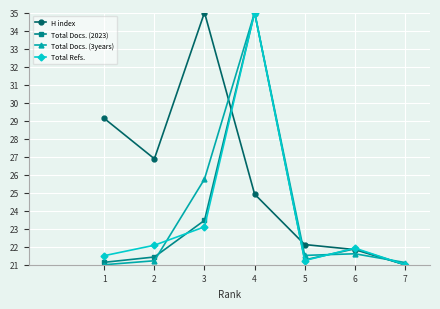

Which category has the lowest value in the Total Docs. (2023) series?

7